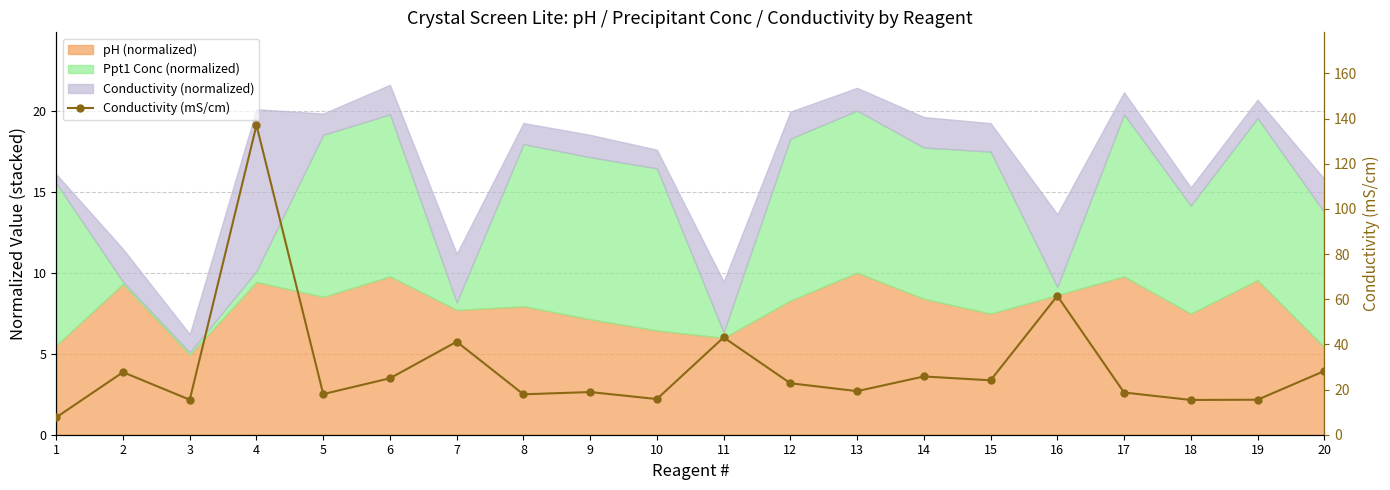

At which label does the data first exceed 22?

2